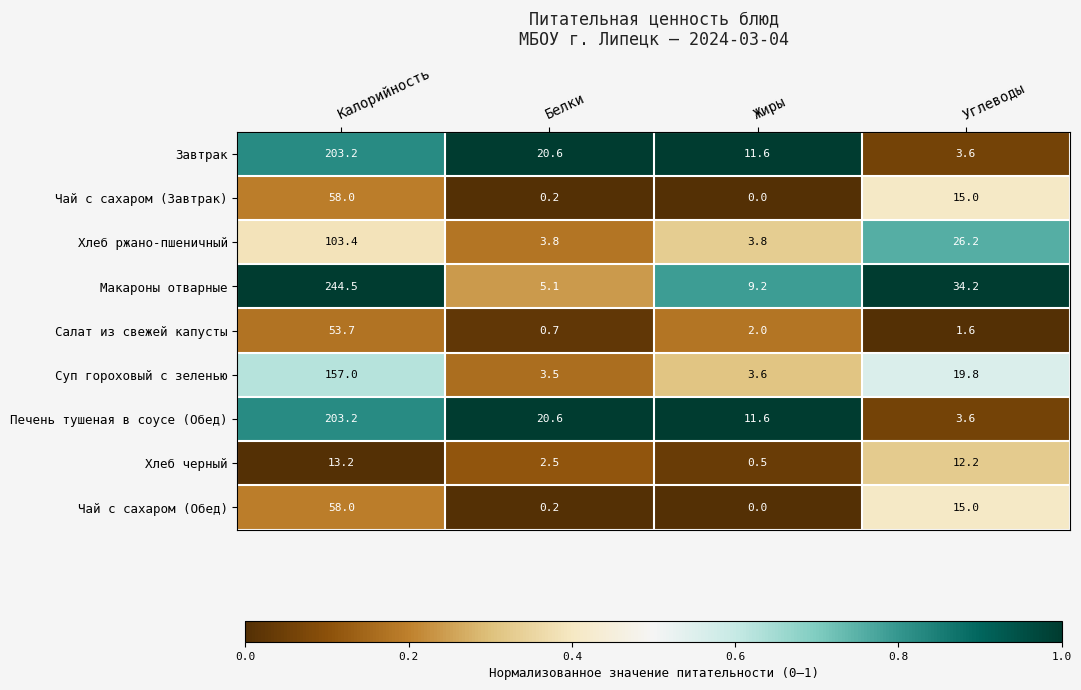

What is the spread (max minus min) of values at Углеводы?

32.6